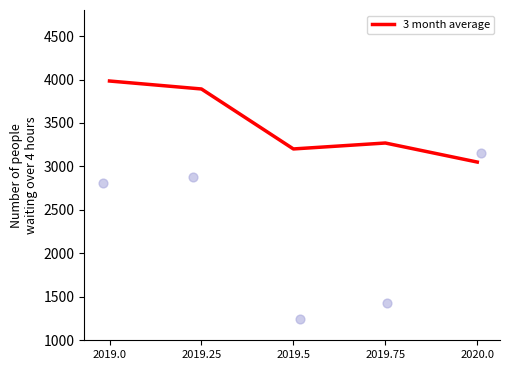

Which has a higher value, 2019.0 or 2019.75?

2019.0